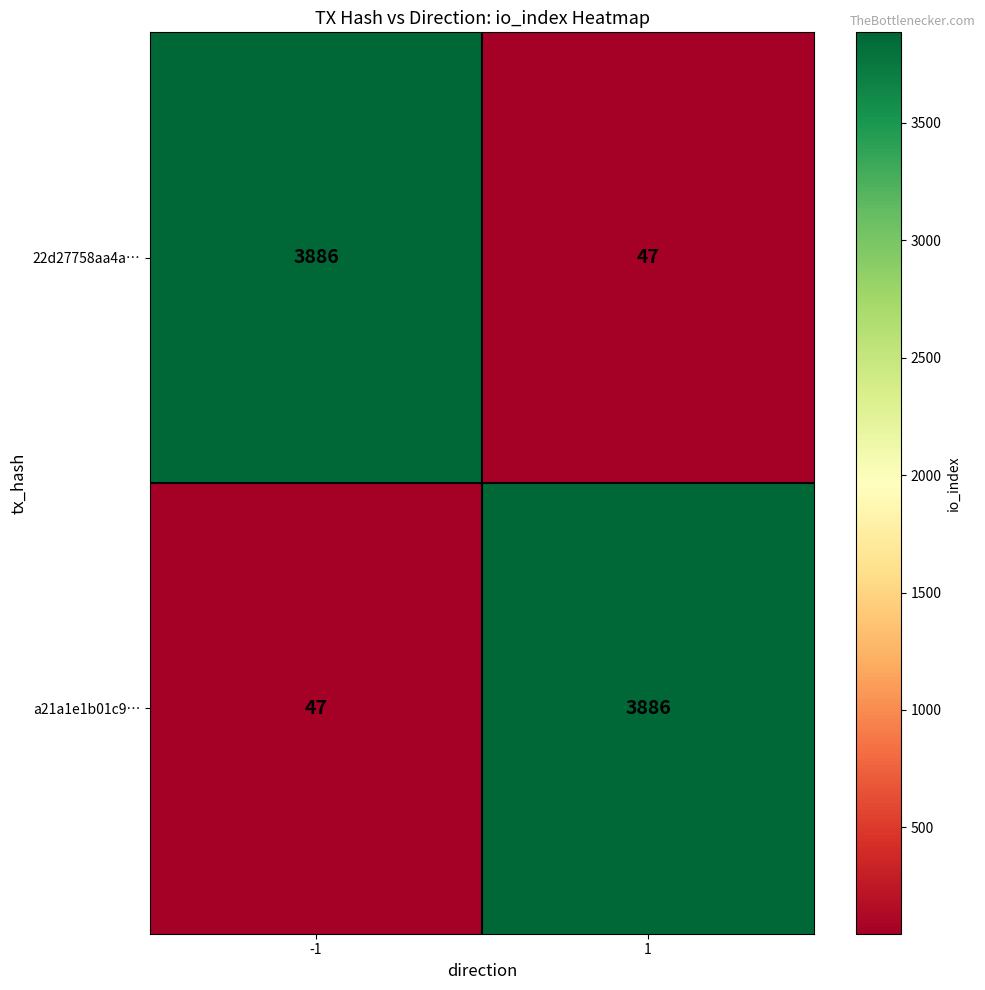

Count the number of categories in the chart.

2